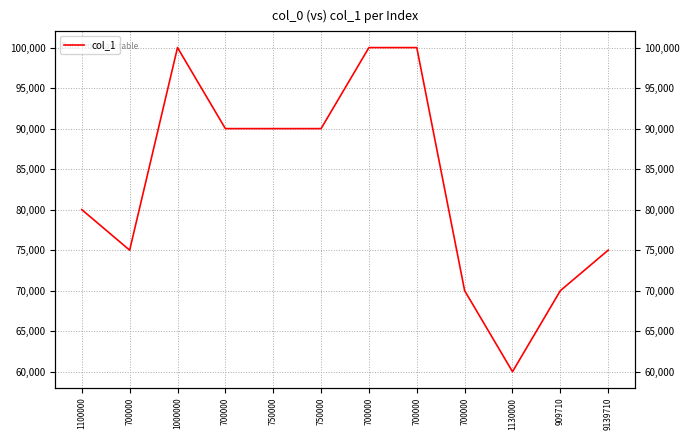

What is the greatest value displayed?

100000